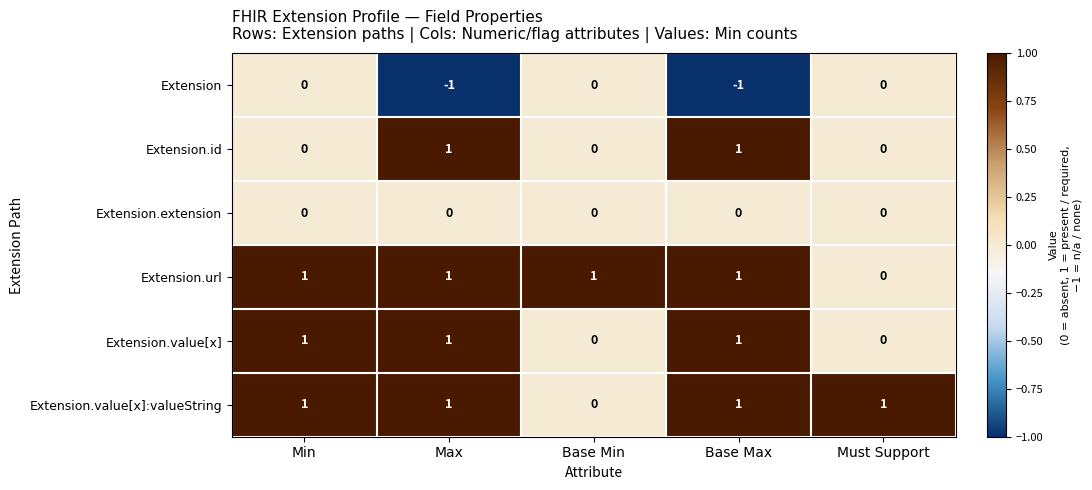

At how many categories does at least one series exceed 0?

5